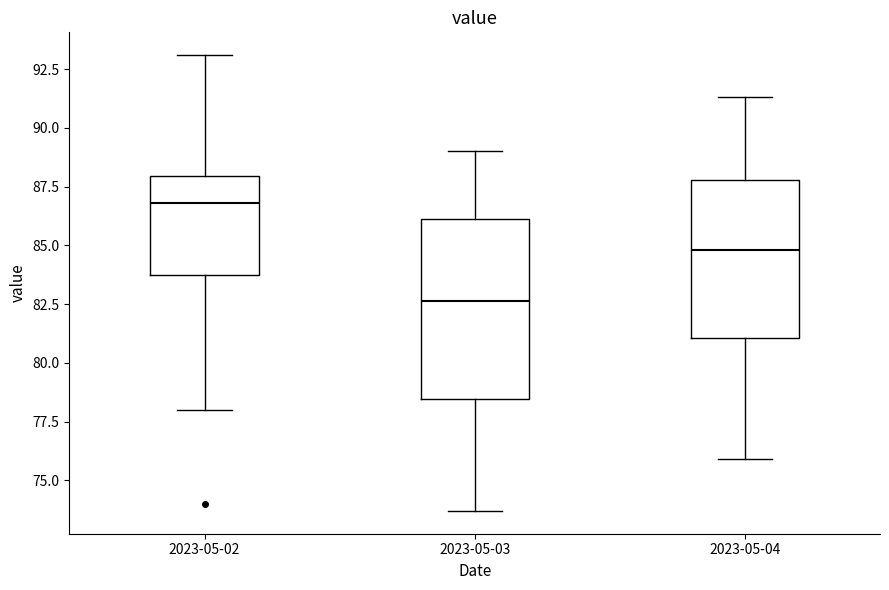

Where is the lower edge of the box for 2023-05-03 on the y-axis? The values are not printed on the chart, so give them approximately, as read against the axis.

78.5